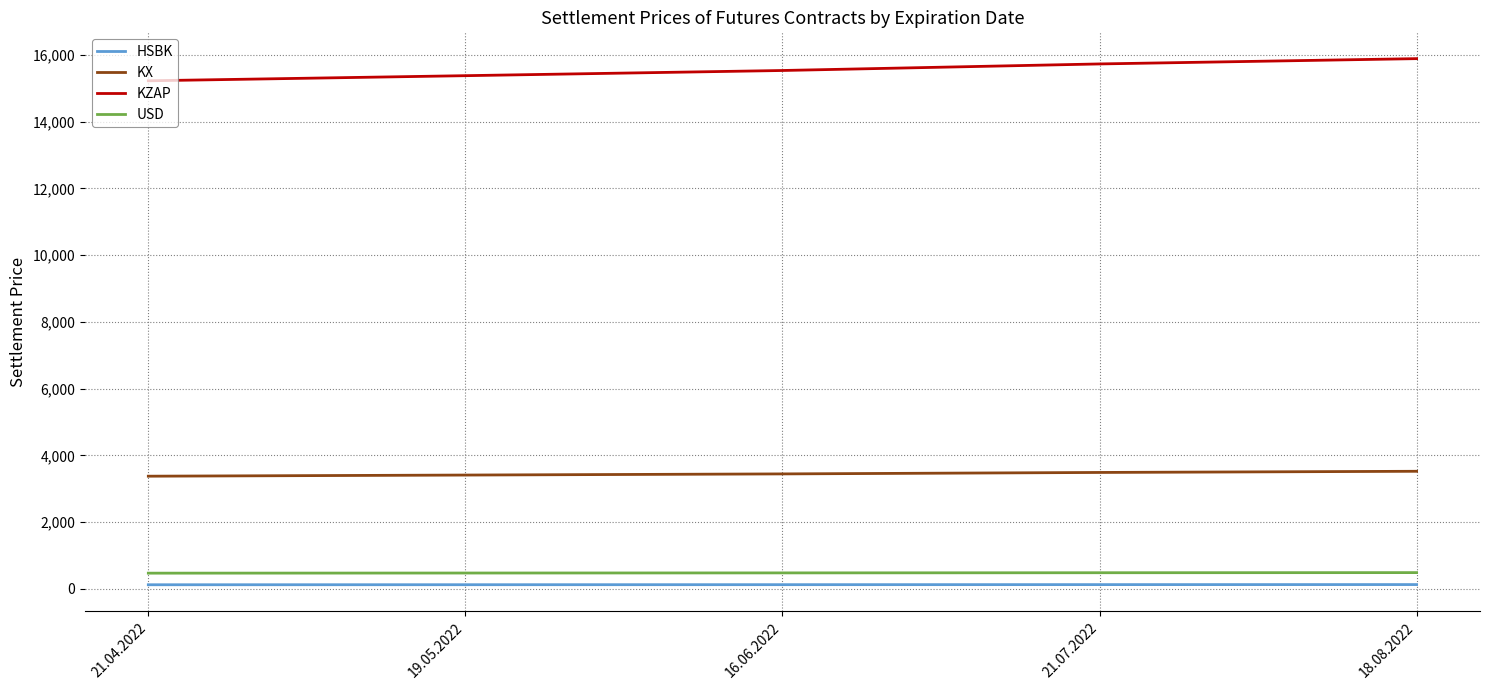

True or false: USD and KZAP cross at least once.

False